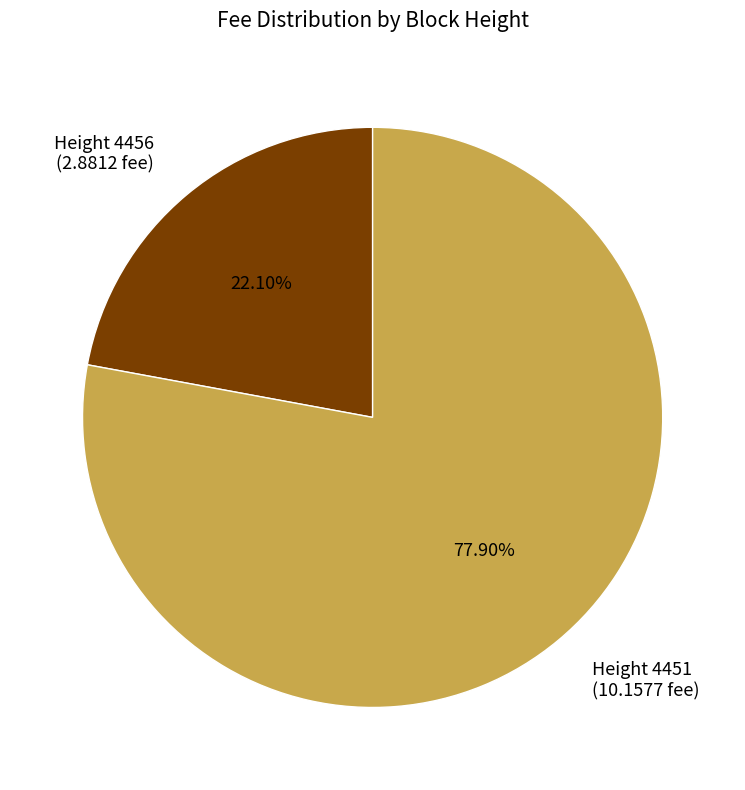

Which slice is the largest?

Height 4451 (10.1577 fee)